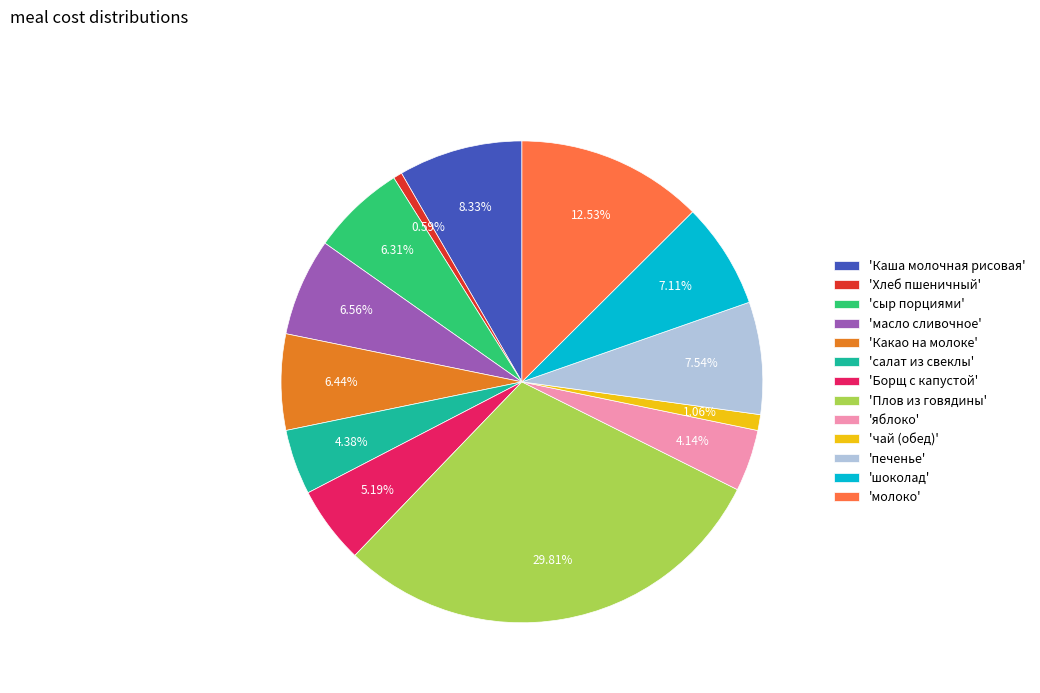

Is there a majority slice in this chart?

No